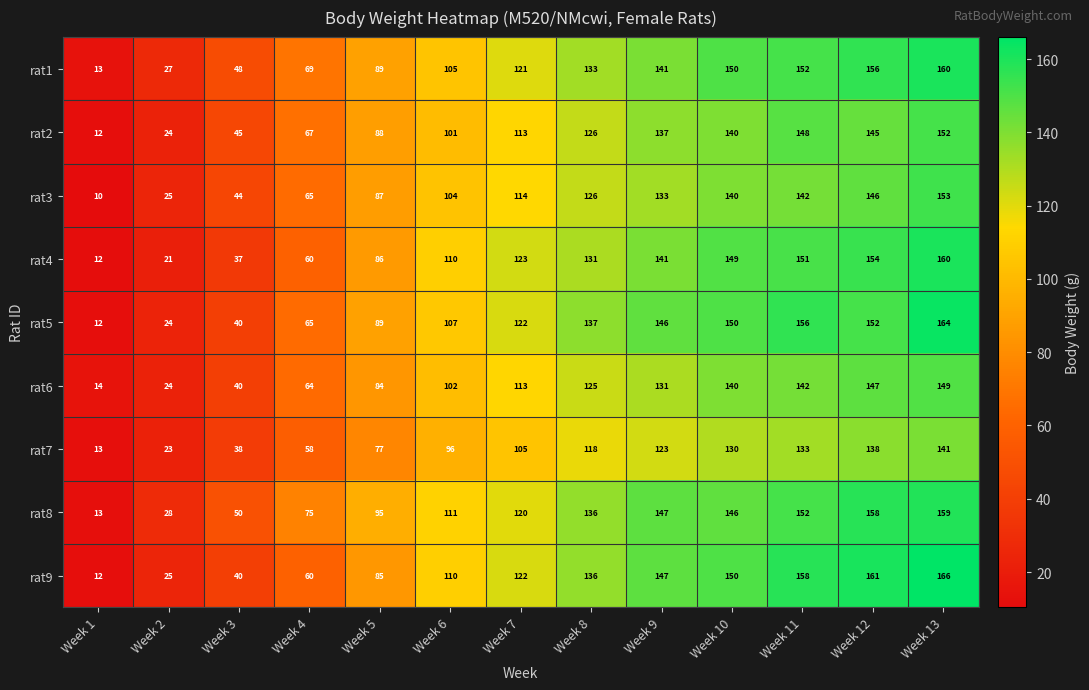

What is the spread (max minus min) of values at Week 1?

4